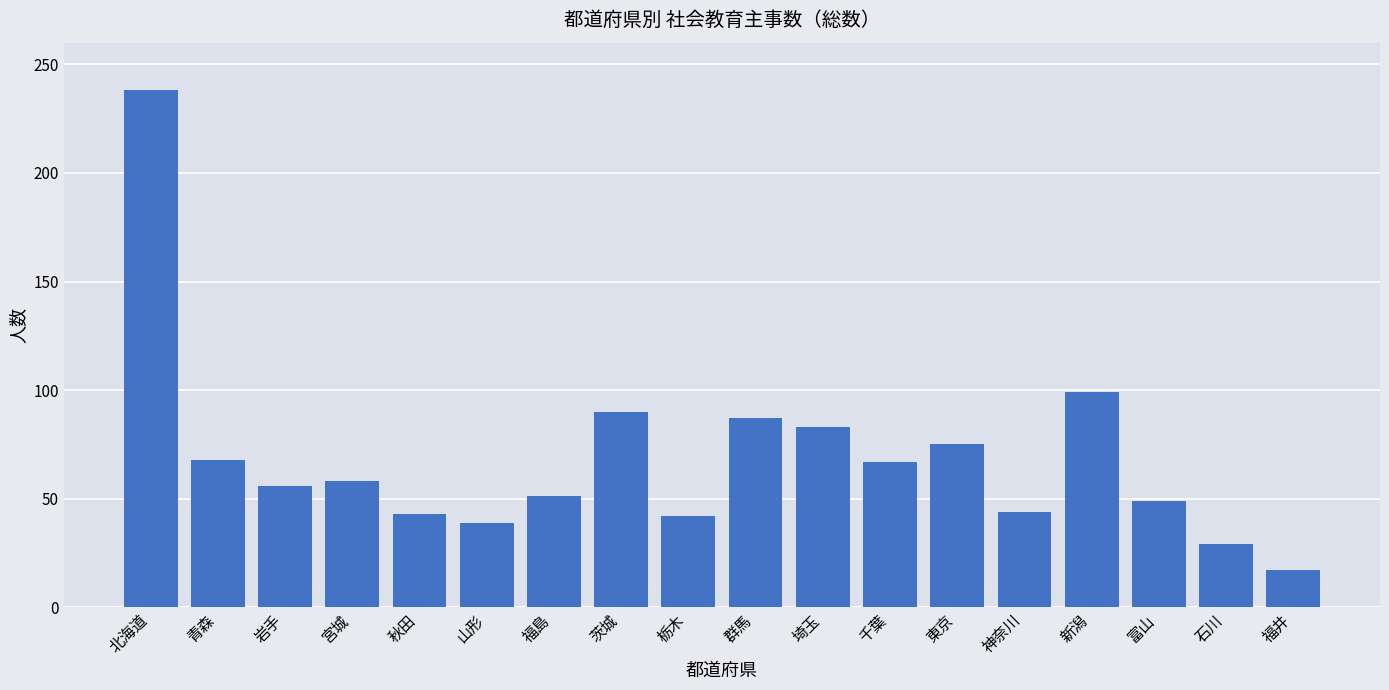

Read the value at 東京.

75